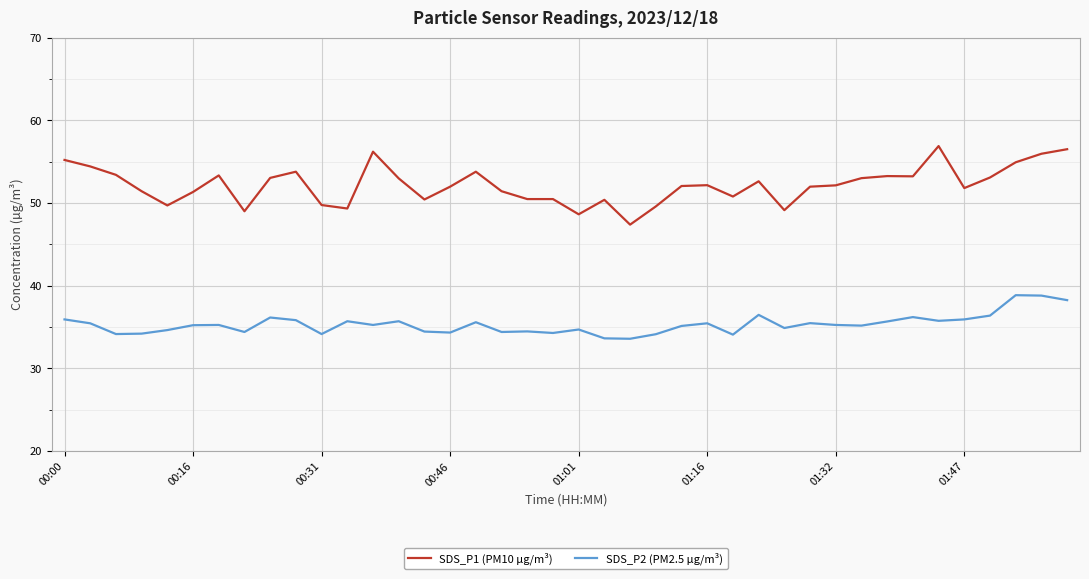

Which series has the largest range (max minus min)?

SDS_P1 (PM10 µg/m³)